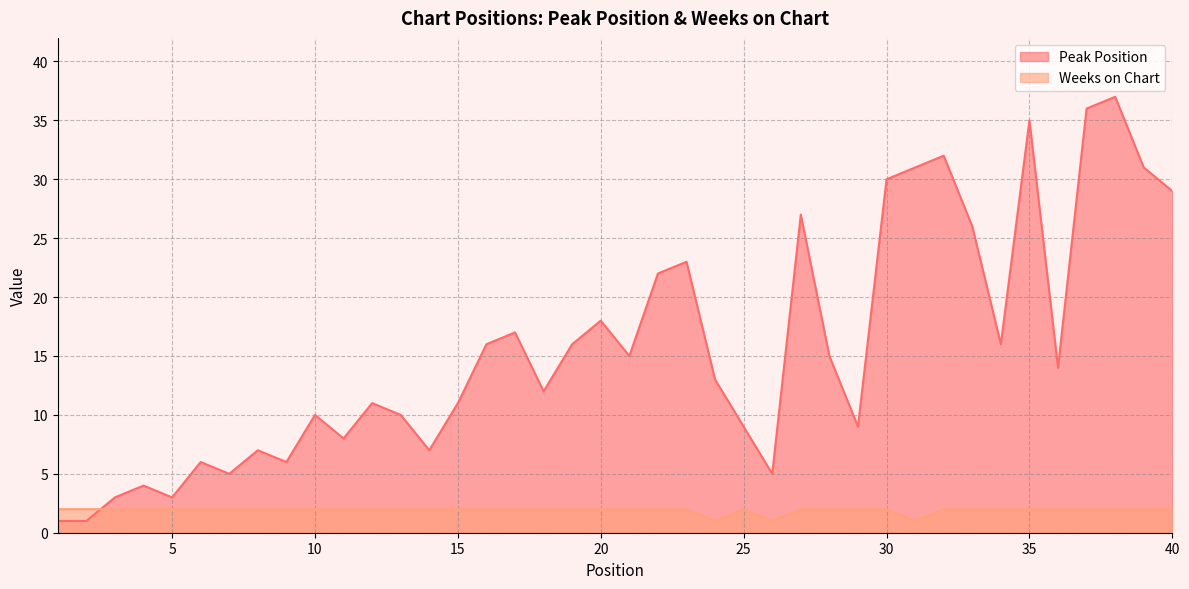

Which series has the largest range (max minus min)?

Peak Position